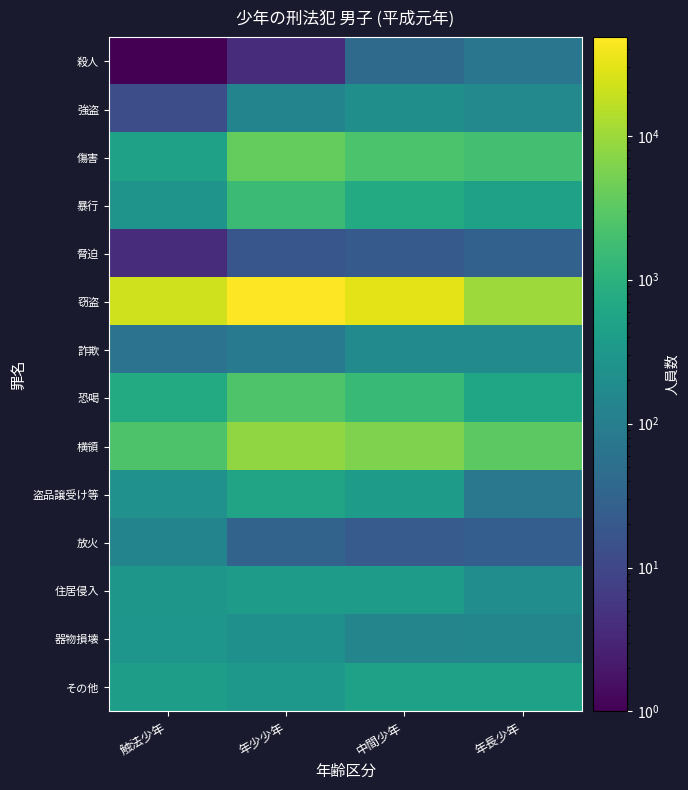

Which series has the largest total across all categories?

窃盗